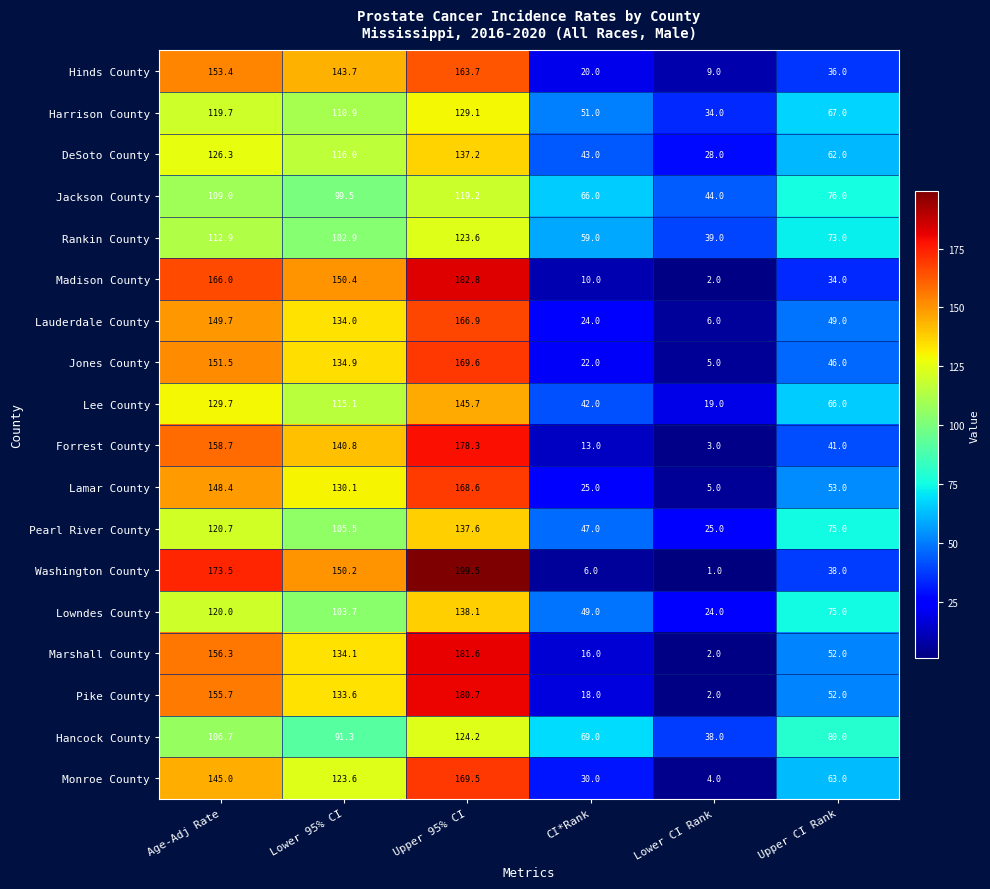

Is the value of Jackson County at Upper CI Rank greater than the value of Lowndes County at Lower 95% CI?

No